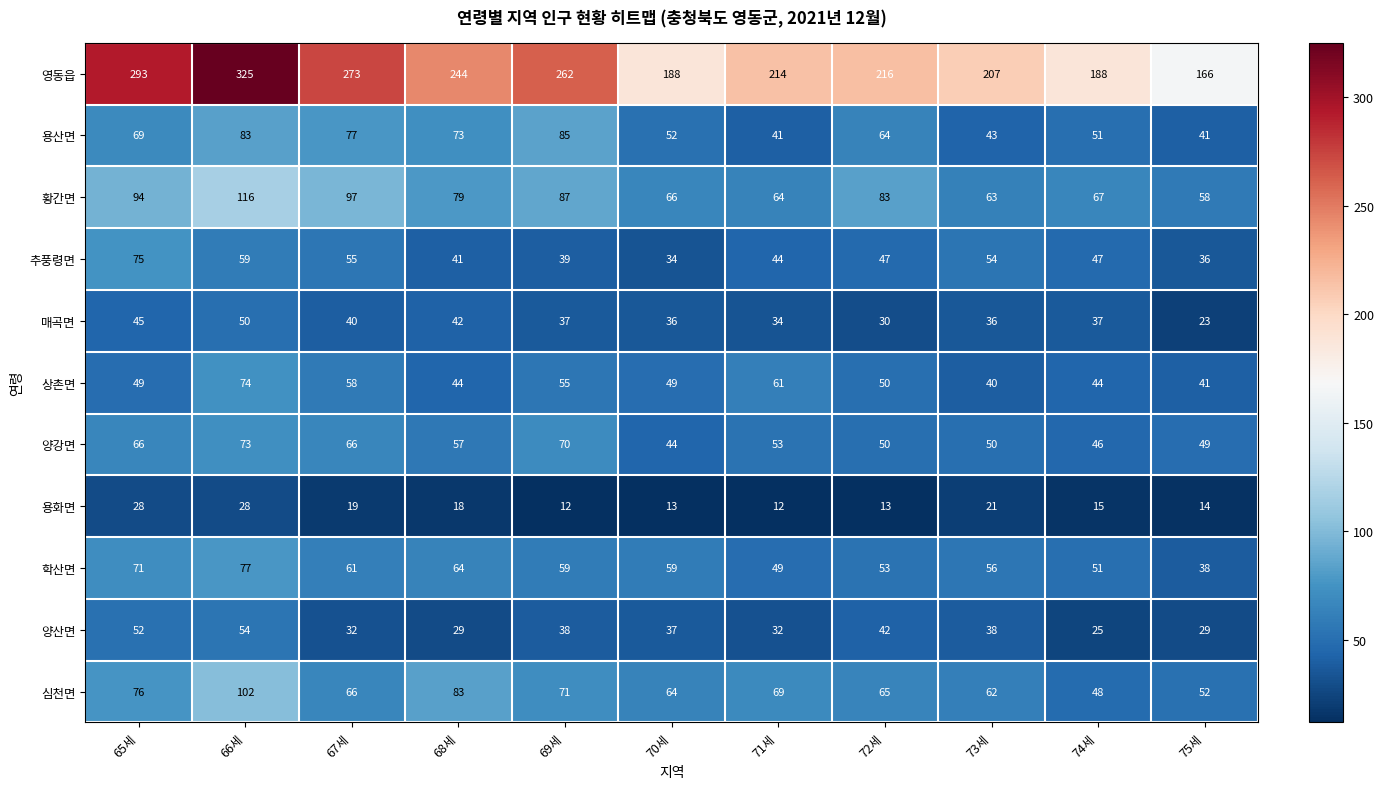

What is the greatest value displayed?

325